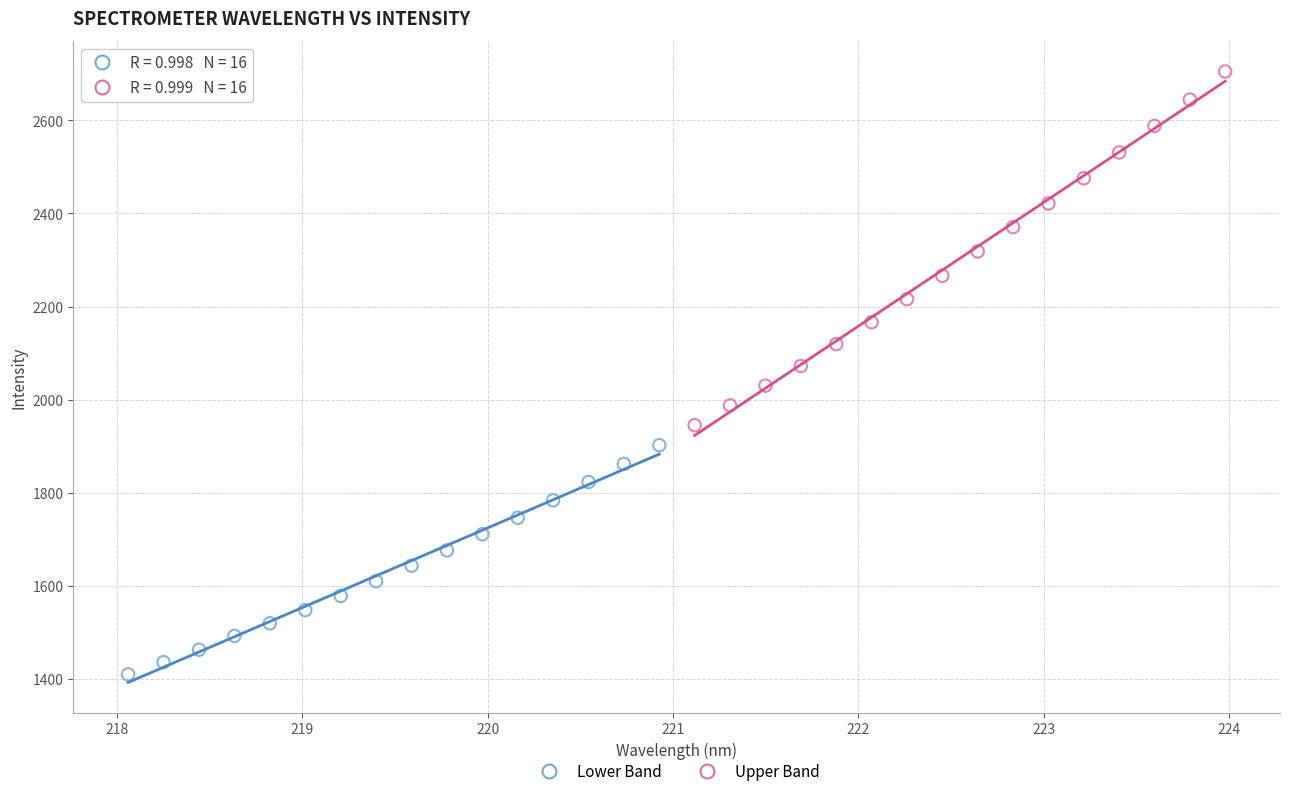

Which series reaches the minimum Y coordinate?

Lower Band